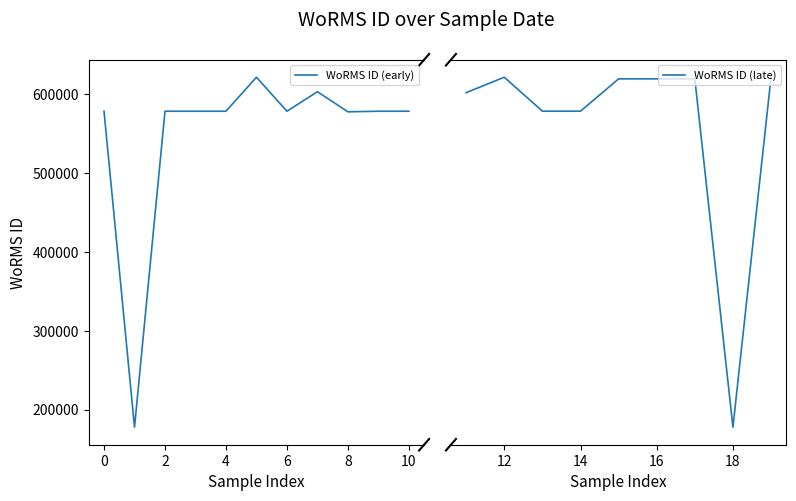

What is the highest value of the WoRMS ID (early) series?

621617